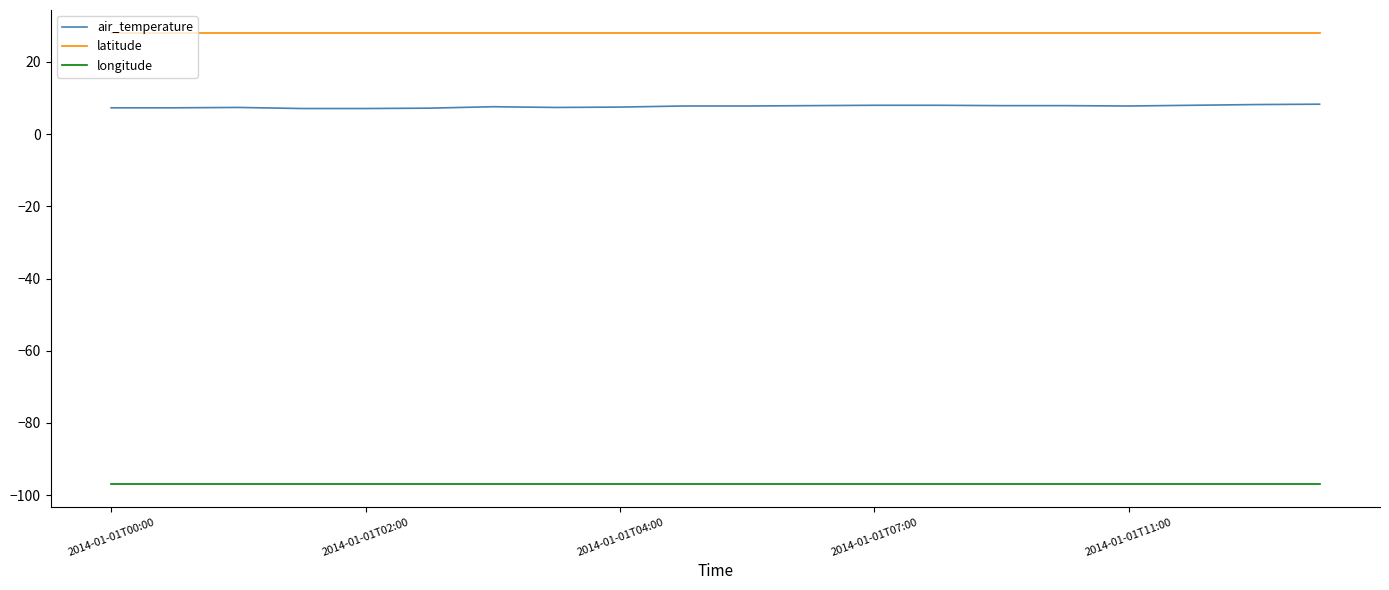

Which series has the largest total across all categories?

latitude